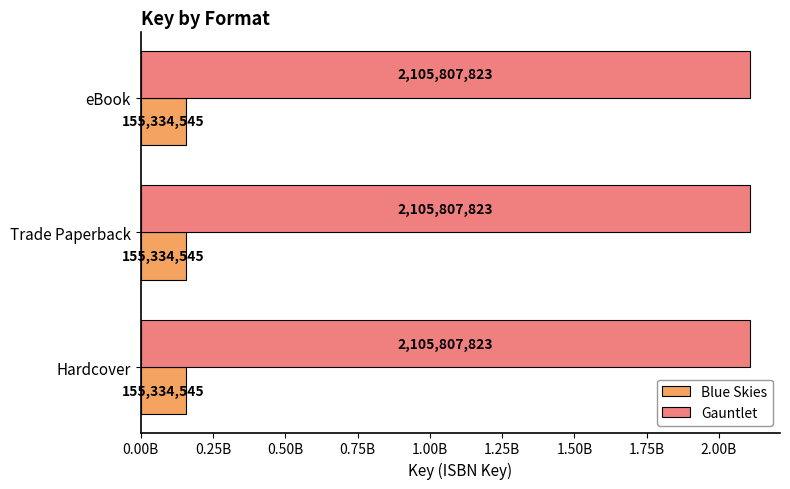

Which category has the highest value in the Gauntlet series?

Hardcover